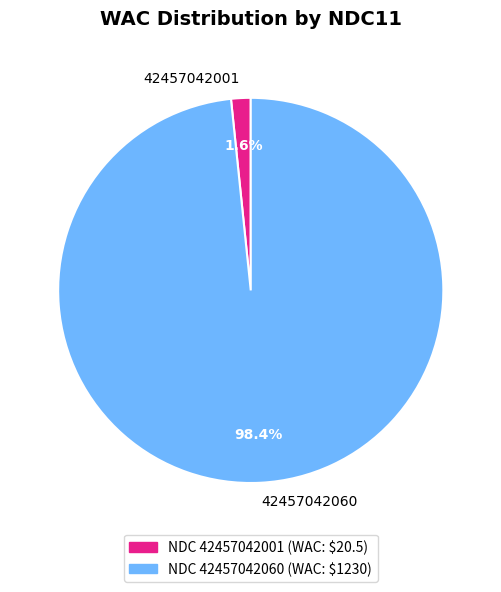

Which has a higher value, 42457042001 or 42457042060?

42457042060